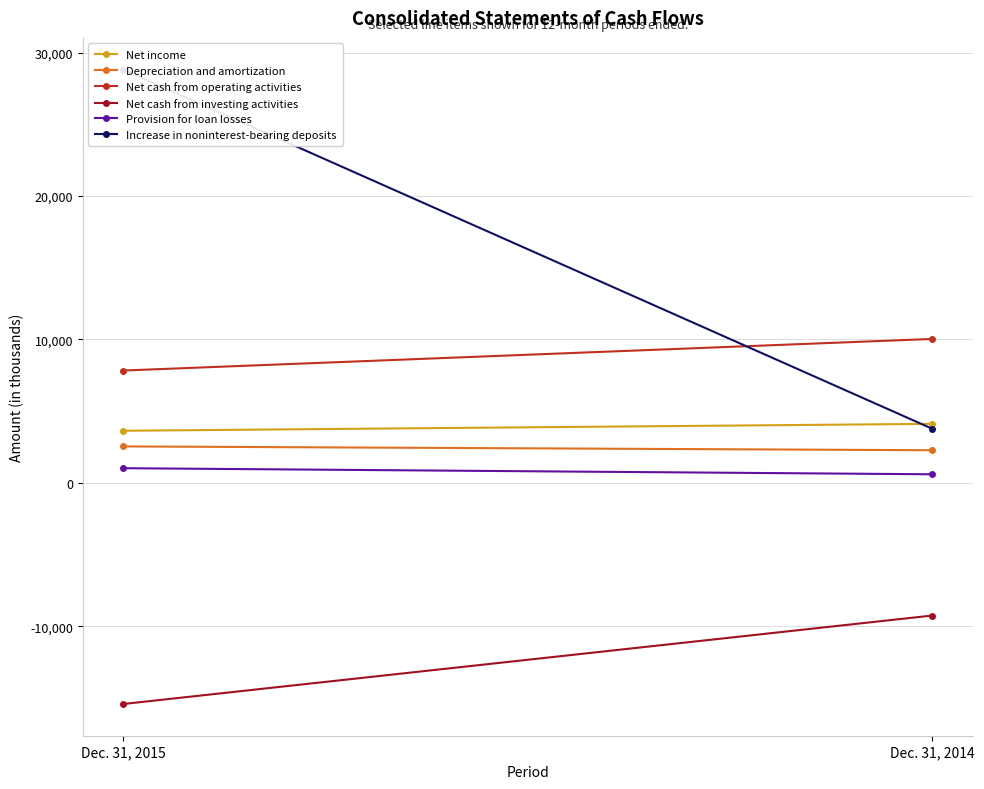

What is the lowest value of the Net income series?

3634